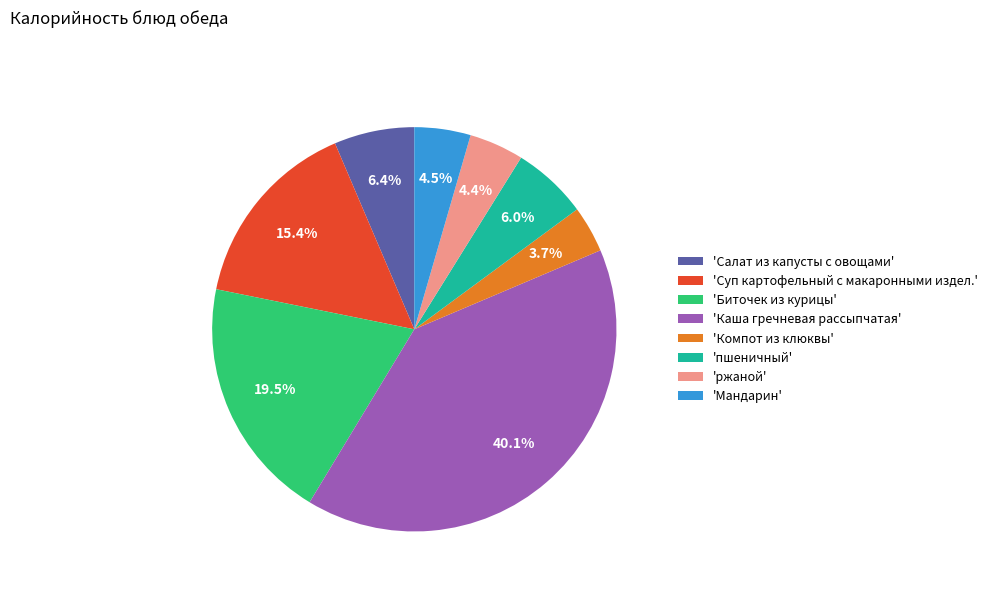

Between 'Компот из клюквы' and 'Каша гречневая рассыпчатая', which is larger?

'Каша гречневая рассыпчатая'